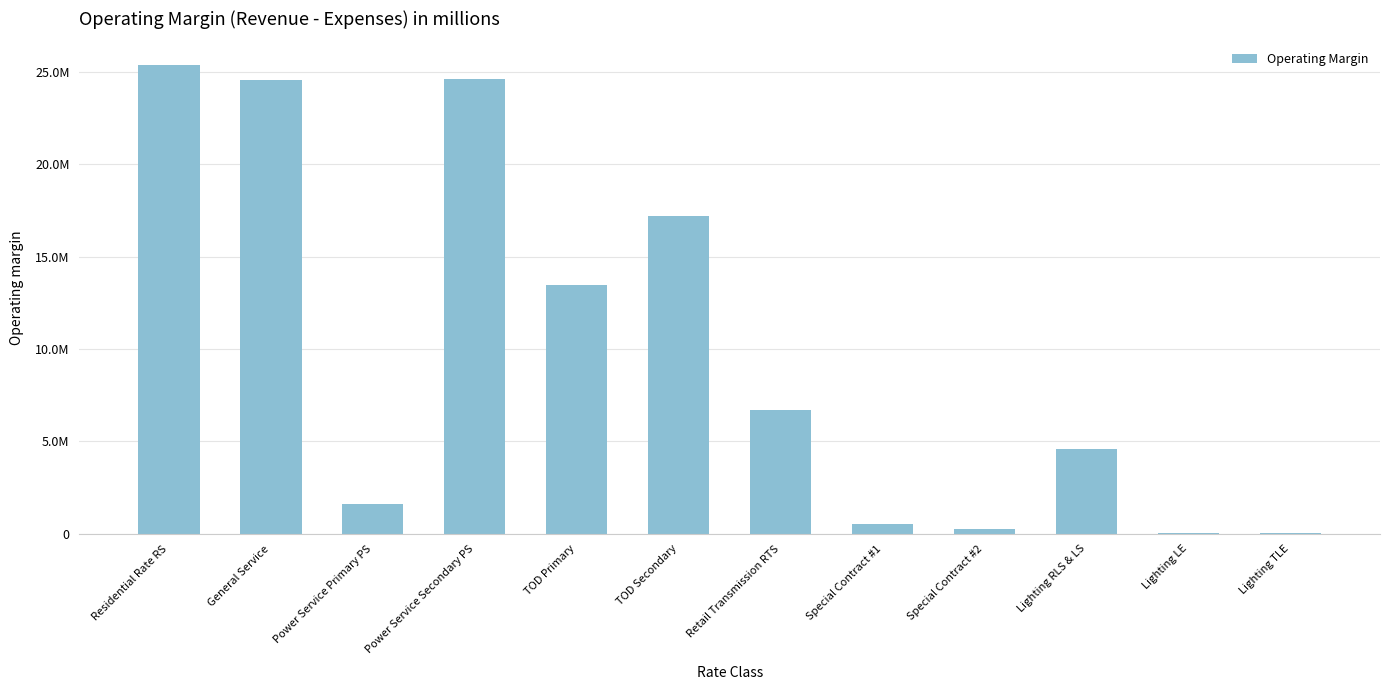

Which category has the lowest value across all series?

Lighting LE